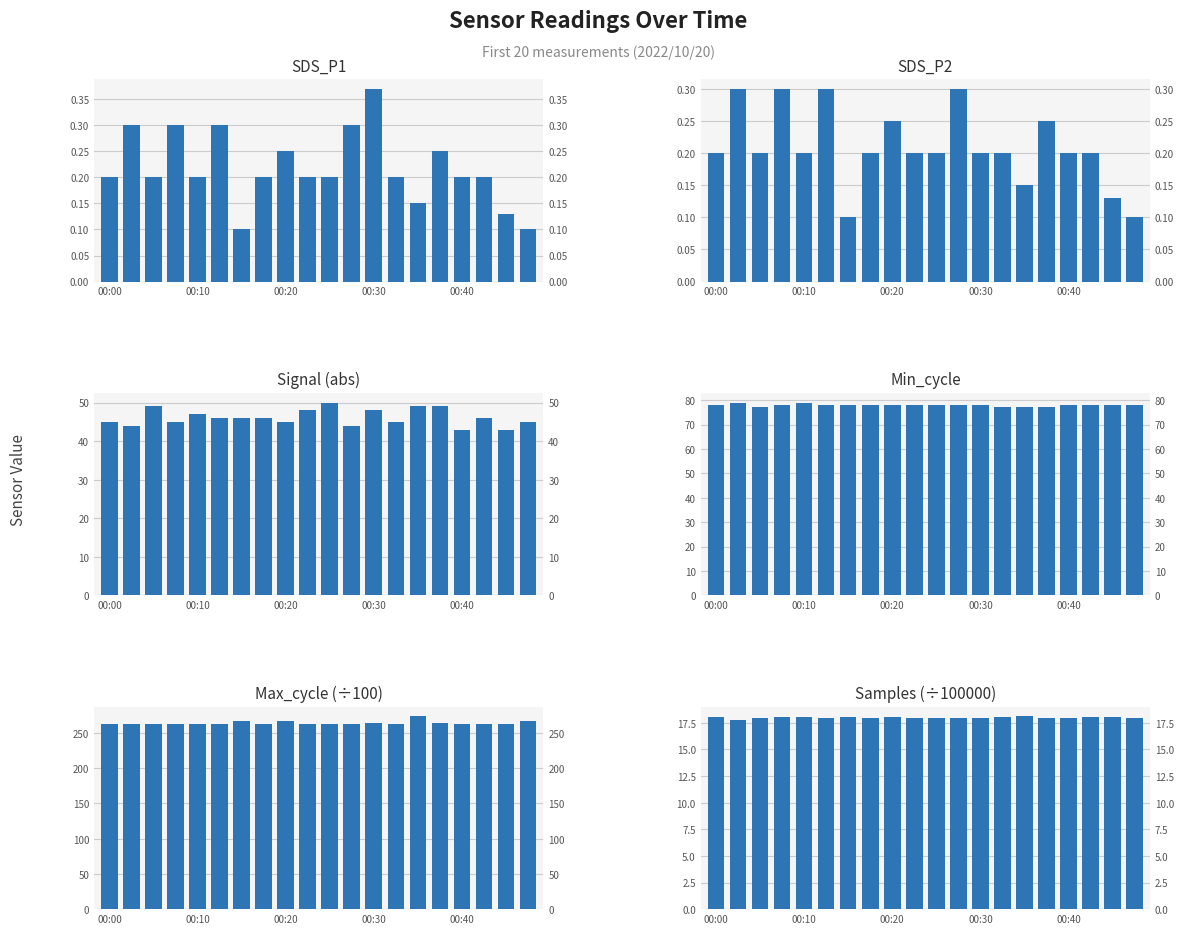

Which series has the largest total across all categories?

Max_cycle (÷100)